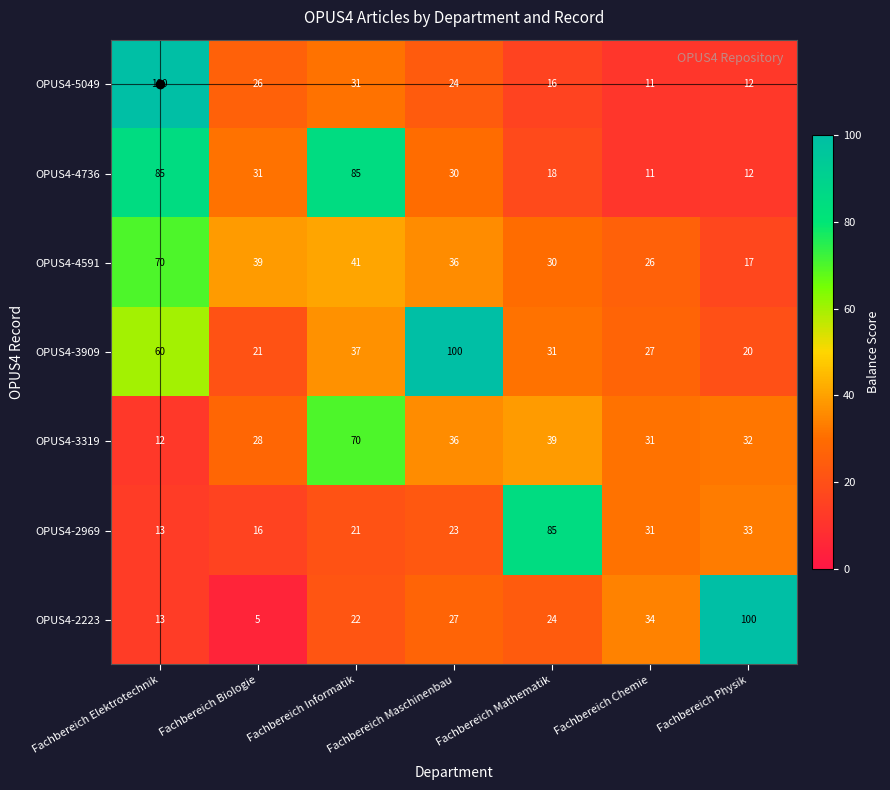

At how many categories does at least one series exceed 90?

3